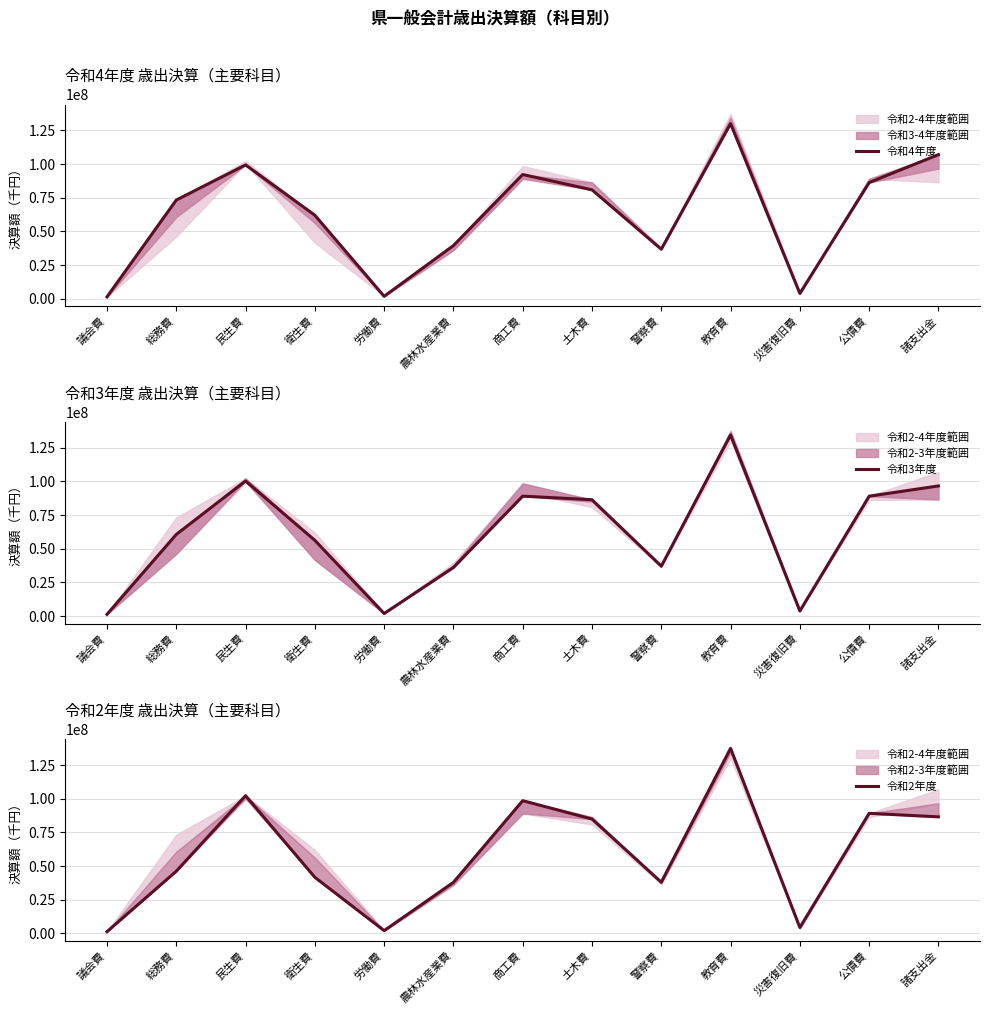

What position from the right is 公債費?

2